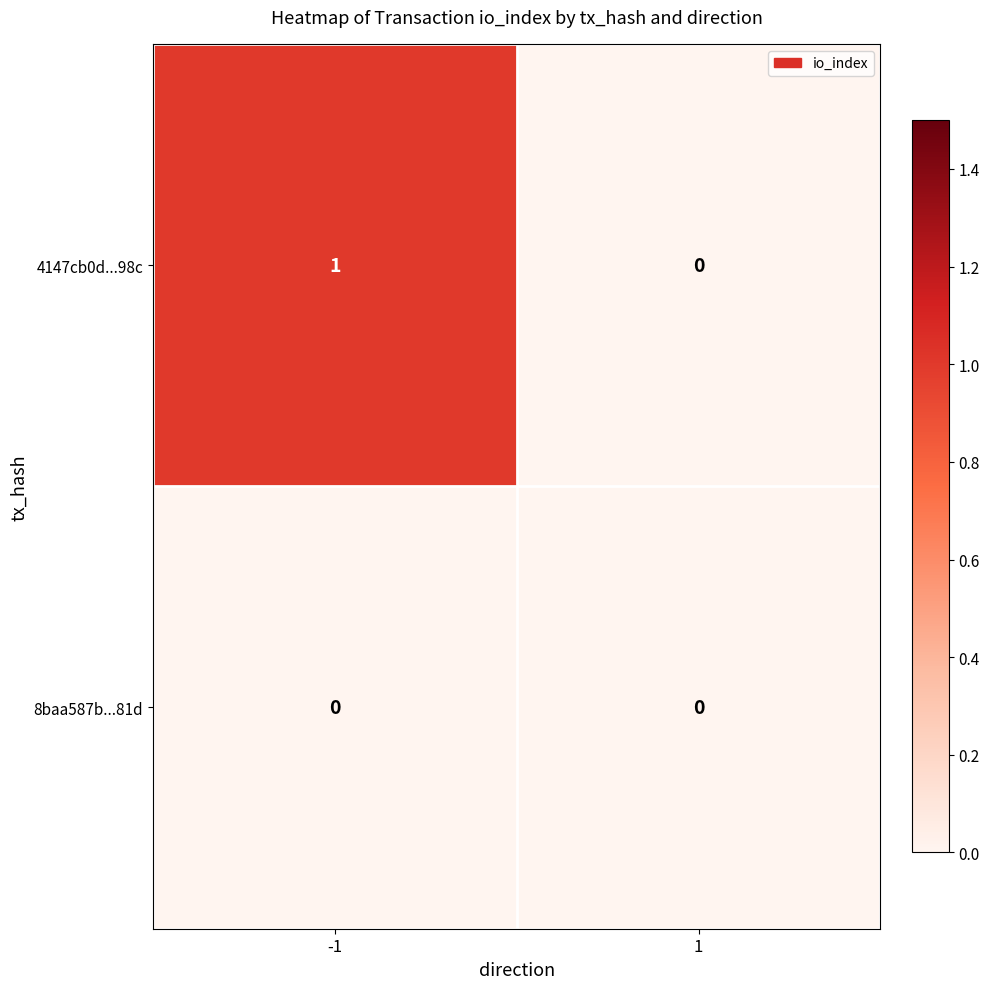

Reading right to left, list all the values displayed in this chart.

4147cb0d...98c: 1=0	-1=1
8baa587b...81d: 1=0	-1=0